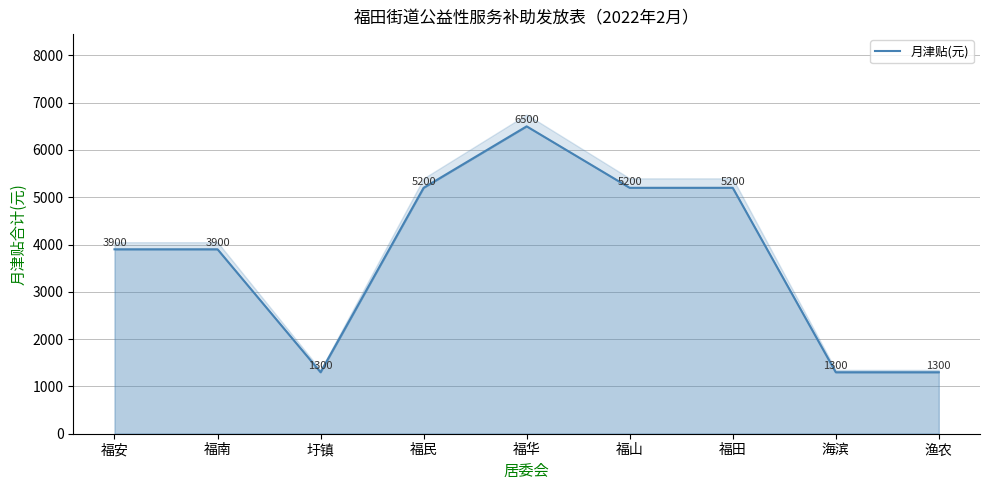

Which label corresponds to the smallest value in the chart?

圩镇